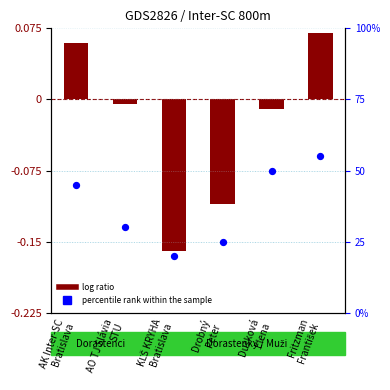

Which series has the largest Y range (max minus min)?

percentile rank within the sample